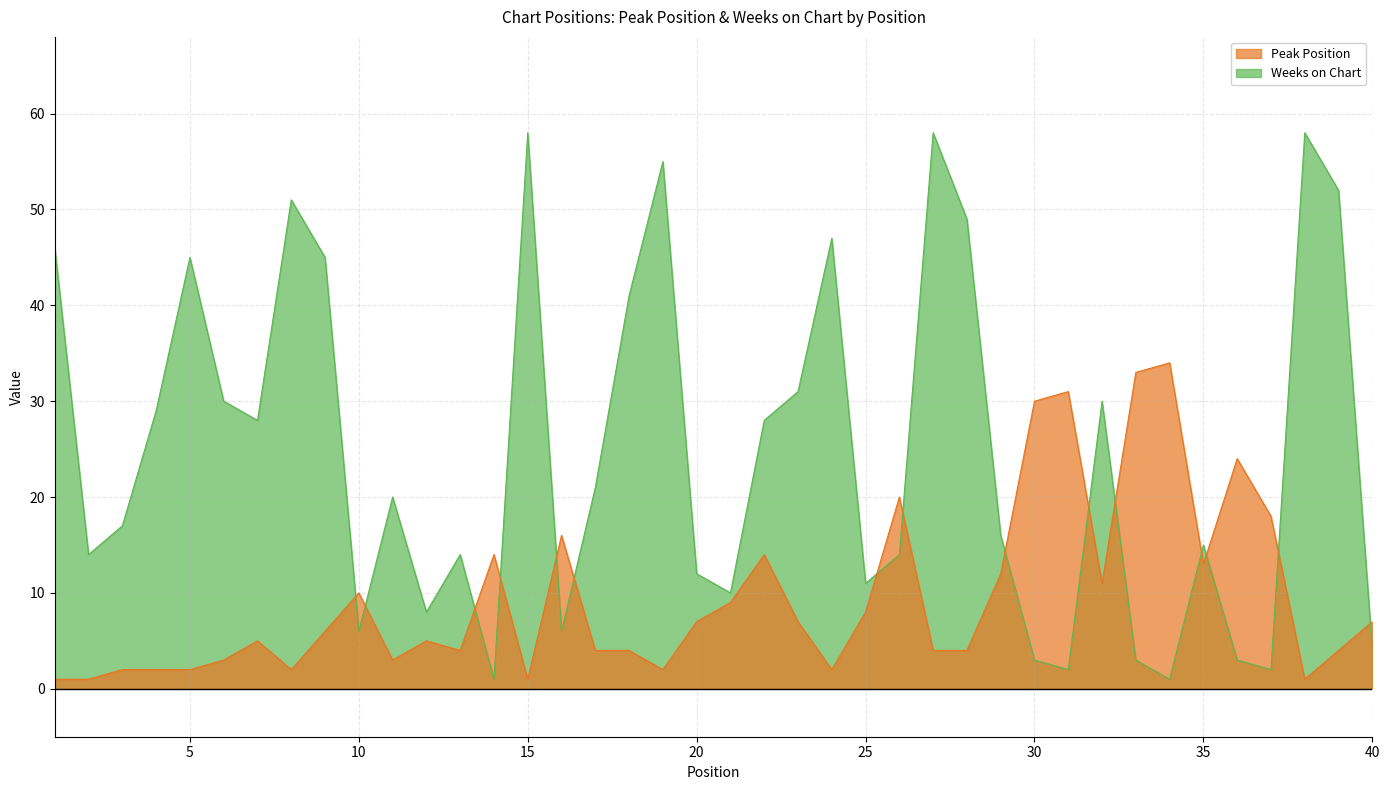

Reading right to left, list all the values displayed in this chart.

Peak Position: 7	4	1	18	24	13	34	33	11	31	30	12	4	4	20	8	2	7	14	9	7	2	4	4	16	1	14	4	5	3	10	6	2	5	3	2	2	2	1	1
Weeks on Chart: 4	52	58	2	3	15	1	3	30	2	3	16	49	58	14	11	47	31	28	10	12	55	41	21	6	58	1	14	8	20	6	45	51	28	30	45	29	17	14	46